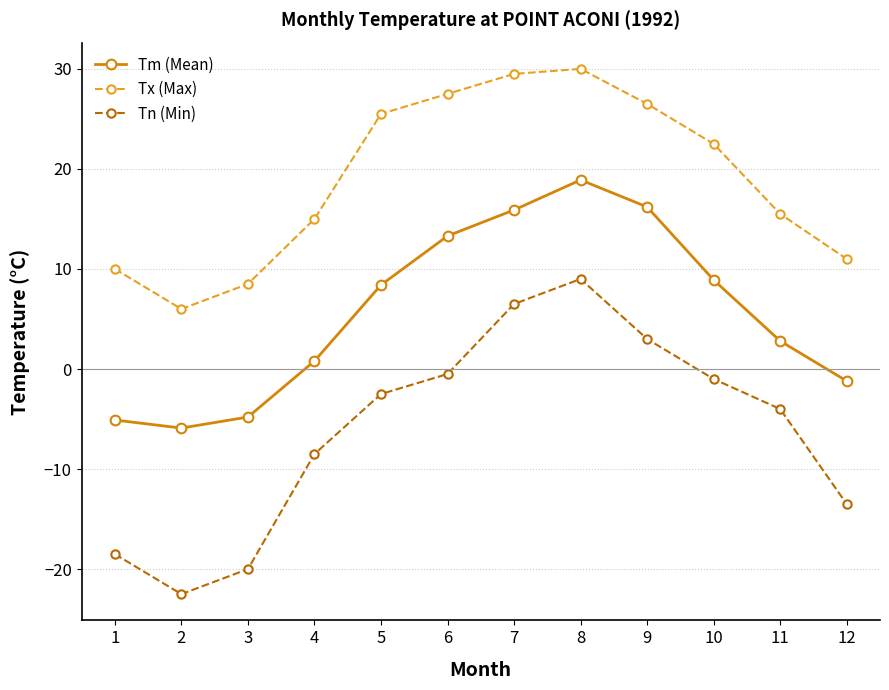

Is the value of Tm (Mean) at 11 greater than the value of Tx (Max) at 8?

No